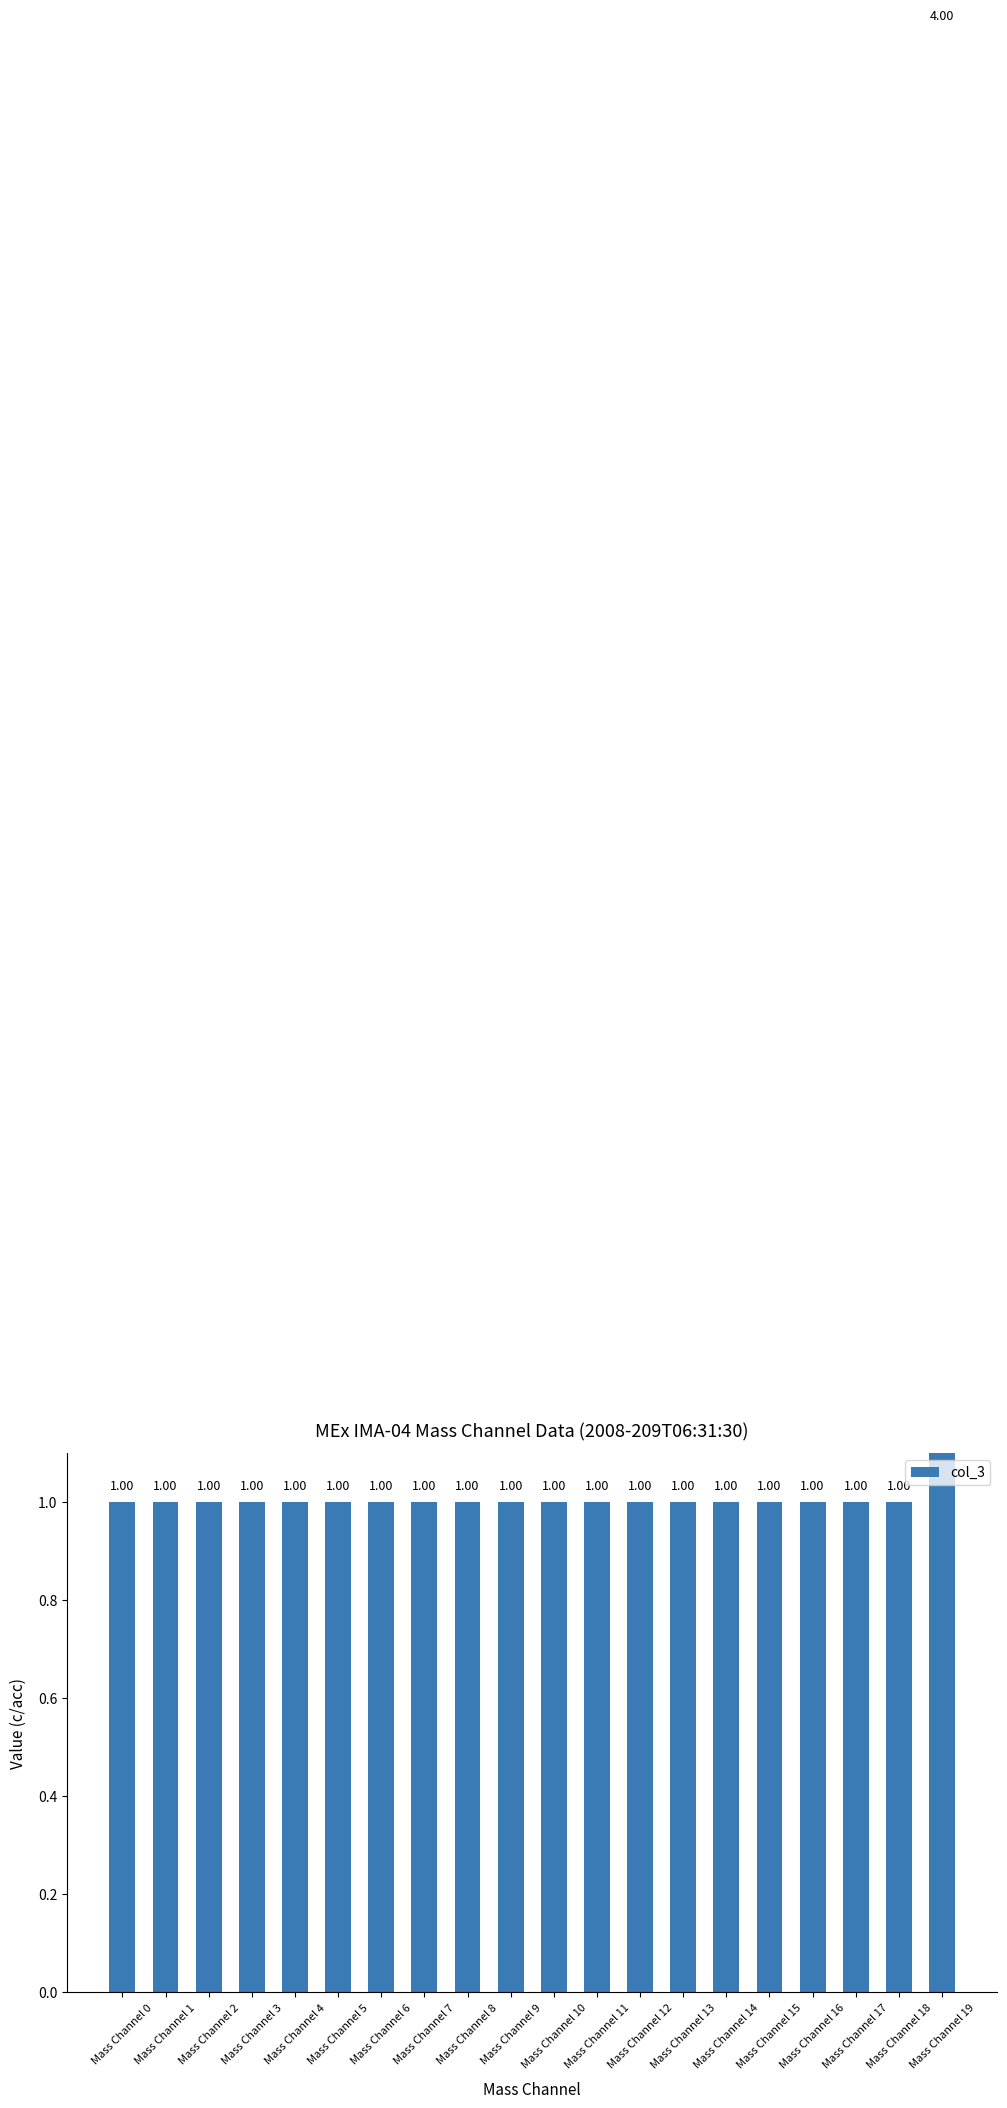

What is the smallest value displayed?

1